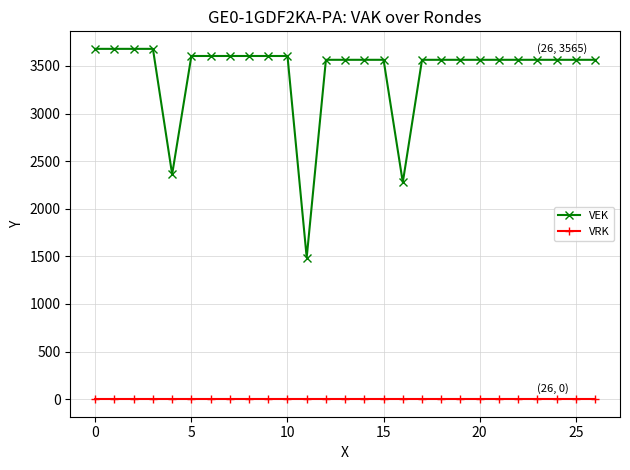

Does the chart display data point markers on the line(s)?

Yes